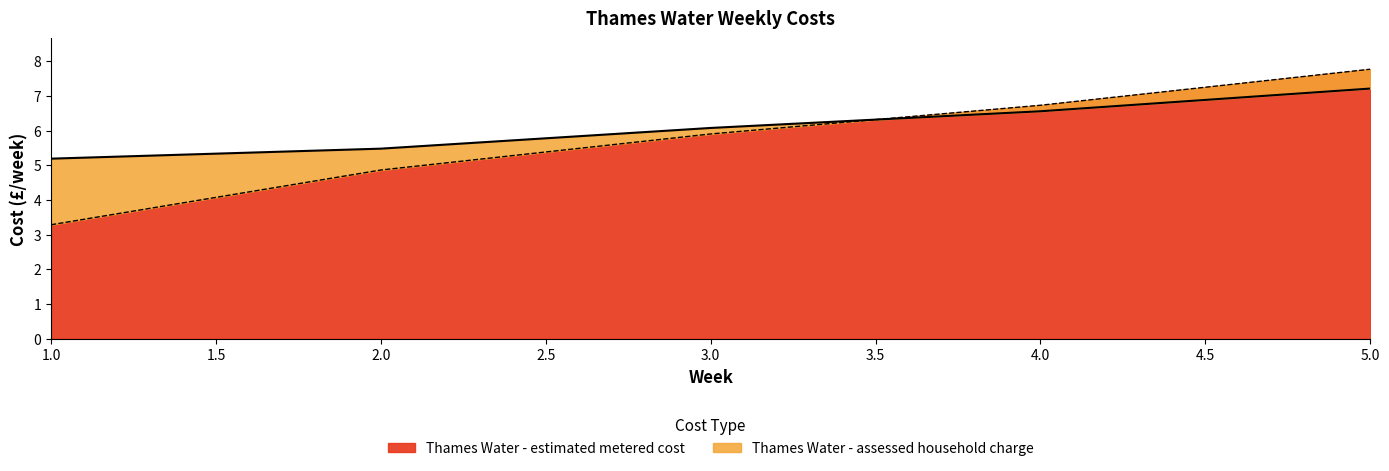

What is the total value across all series at 4?

13.3